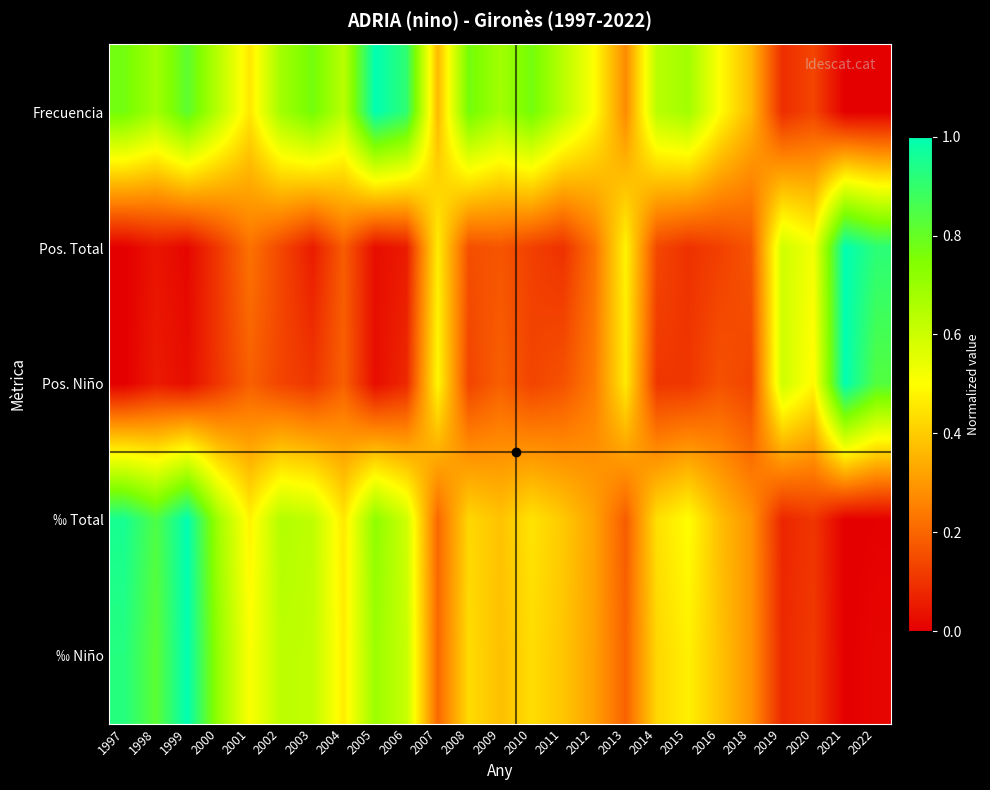

At 2012, list the series in order from smallest to largest.

Pos. Total, Pos. Niño, ‰ Niño, ‰ Total, Frecuencia